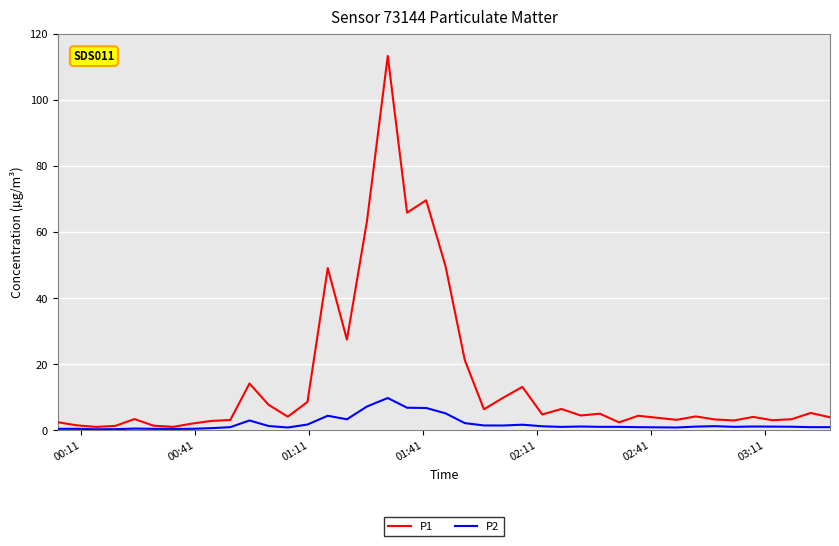

Which series has the largest range (max minus min)?

P1